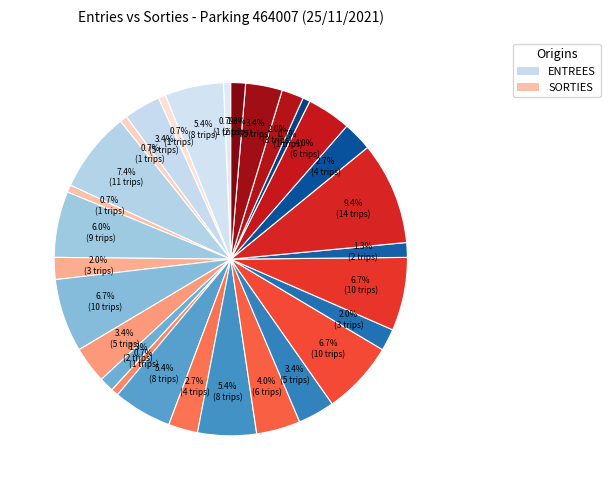

How many slices are in this pie chart?

29